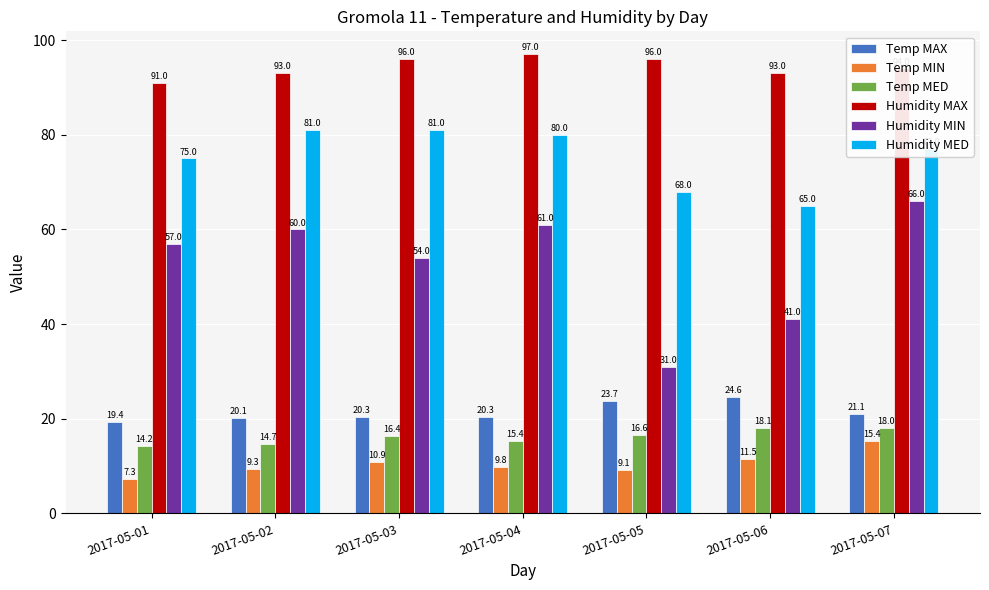

True or false: Temp MIN has a value of 19.6 at 2017-05-06.

False